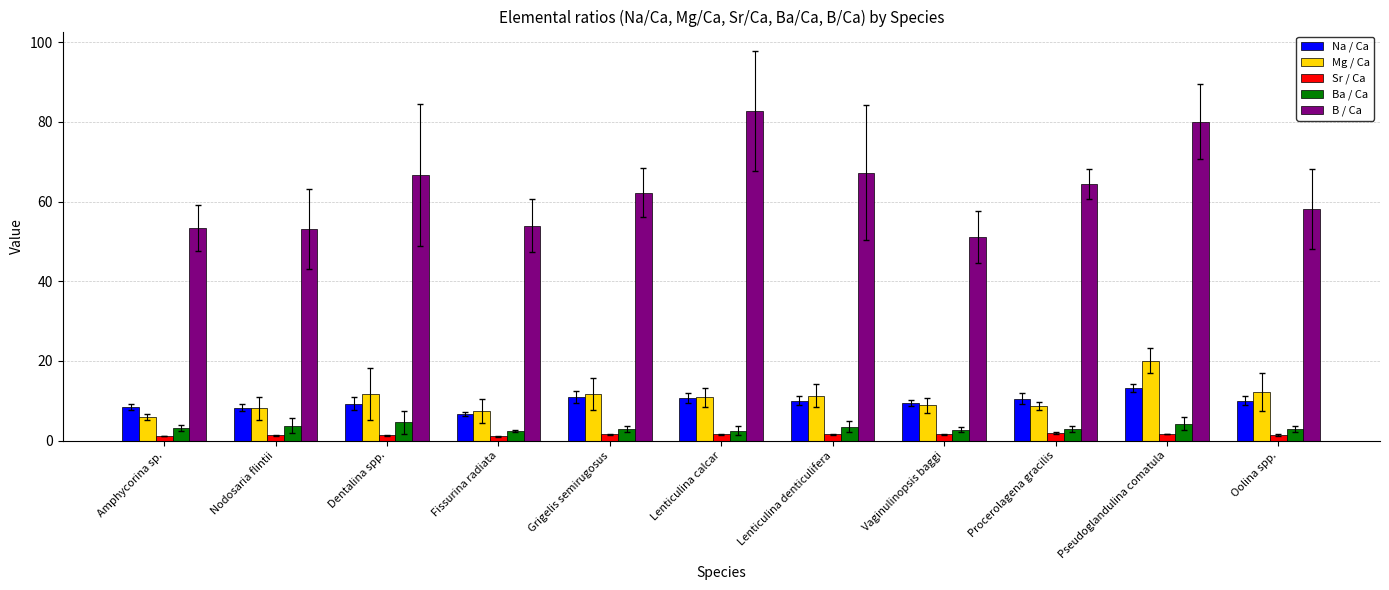

Which series has the largest total across all categories?

B / Ca